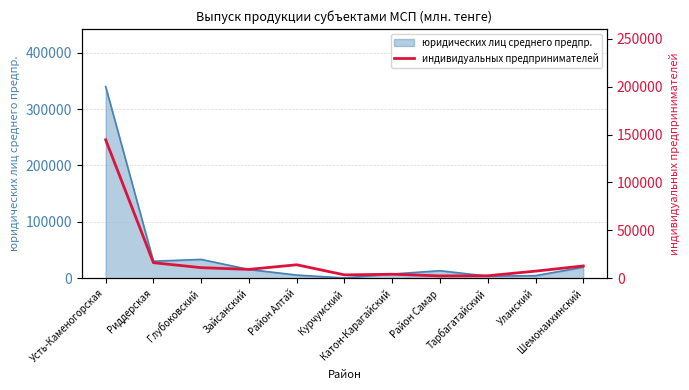

Reading right to left, what are all the values shown in this chart?

Шемонаихинский=12856	Уланский=7435	Тарбагатайский=2625	Район Самар=2474	Катон-Карагайский=4195	Курчумский=3532	Район Алтай=14077	Зайсанский=9272	Глубоковский=11059	Риддерская=16229	Усть-Каменогорская=144485